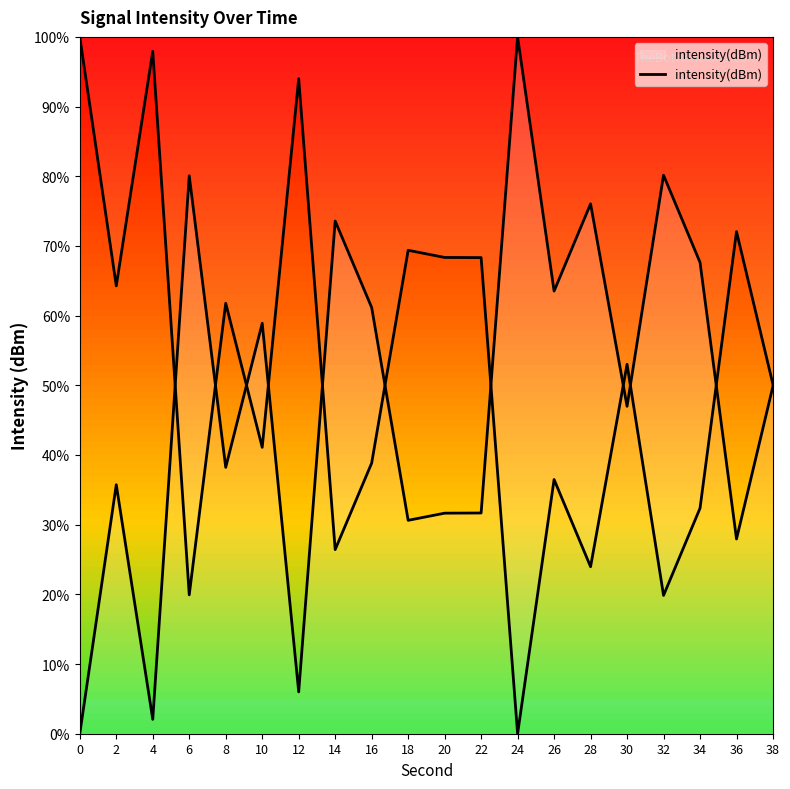

Reading left to right, transcribe all the data shown in this chart.

0.0	35.7	2.1	80.1	38.2	58.9	6.0	73.6	61.2	30.6	31.7	31.7	100.0	63.5	76.0	47.0	80.2	67.6	27.9	49.9